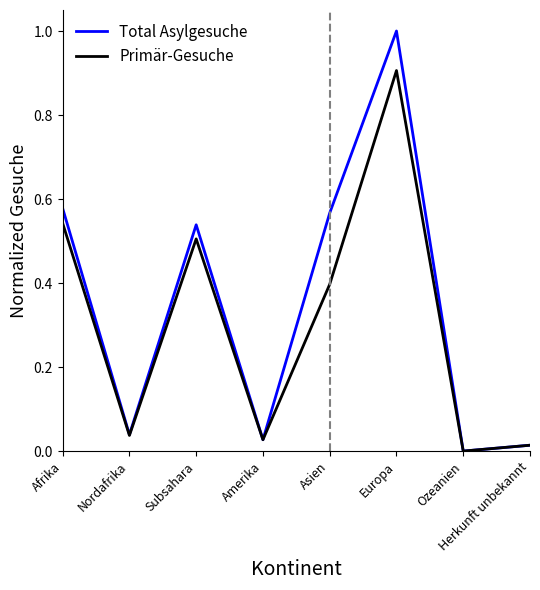

What is the average value of the Total Asylgesuche series?

0.3